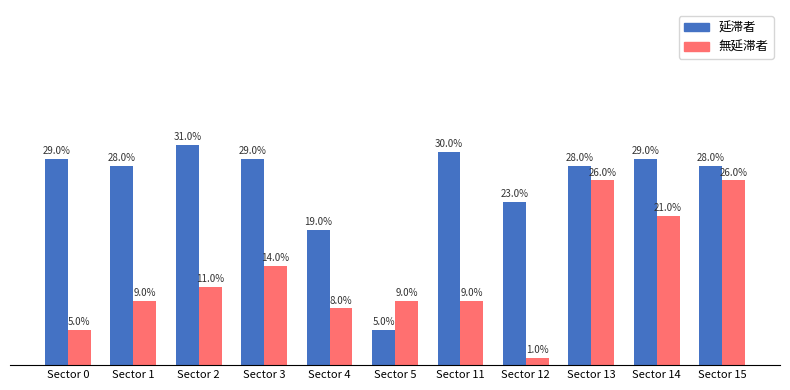

Where is 無延滞者 nearest to the value 13?

Sector 3